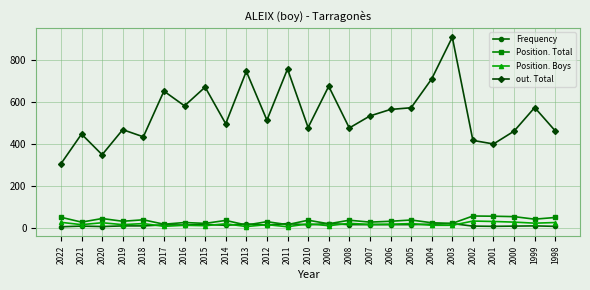

The out. Total series shows 331 at 2010. True or false?

False